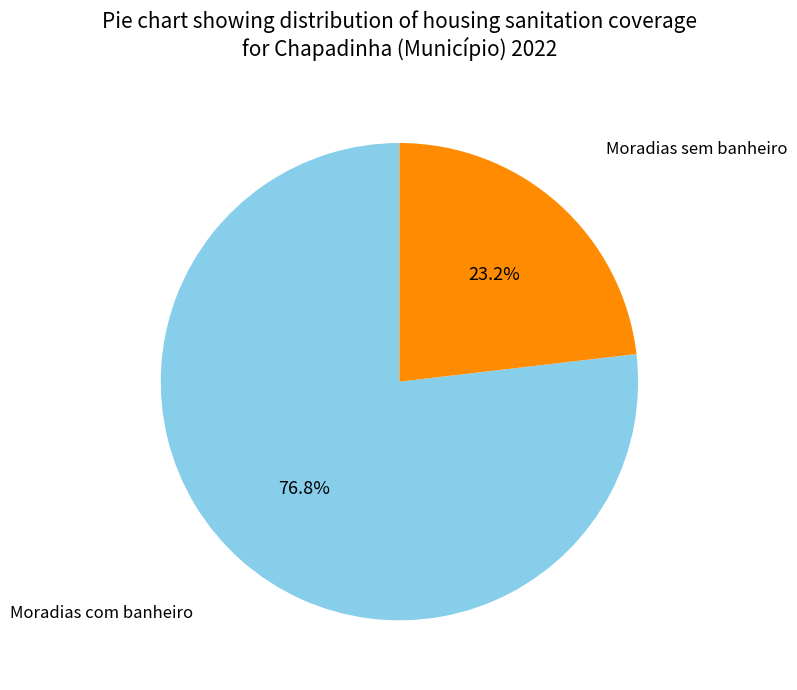

How many slices are in this pie chart?

2